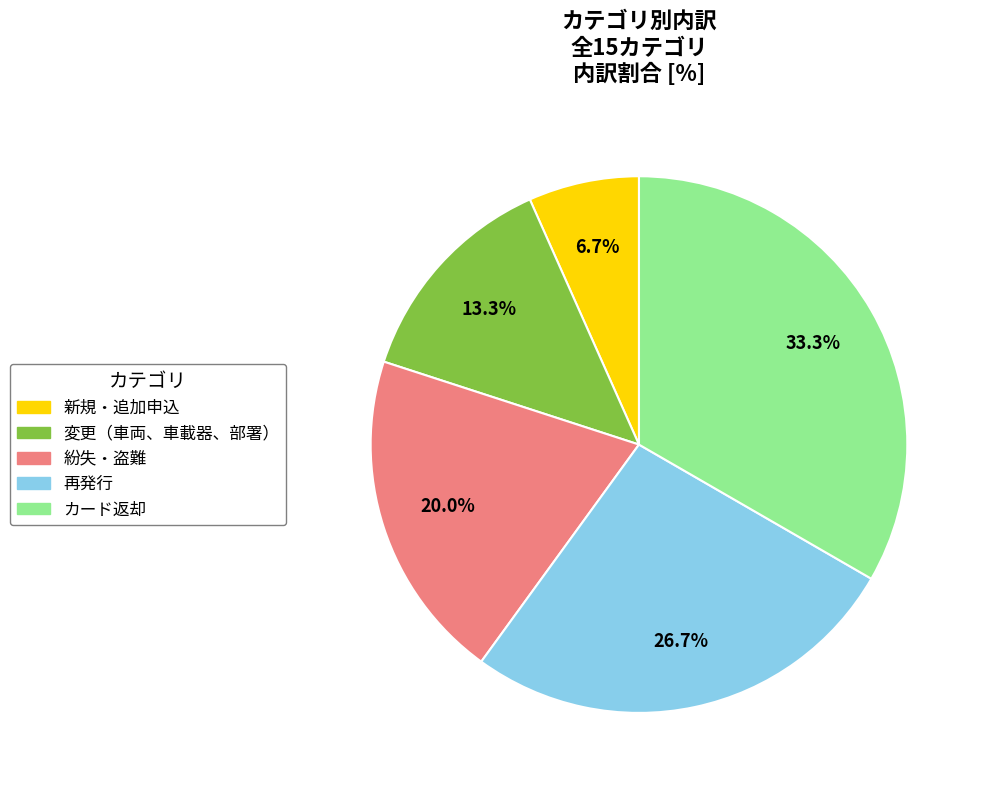

Count the number of slices in the pie.

5